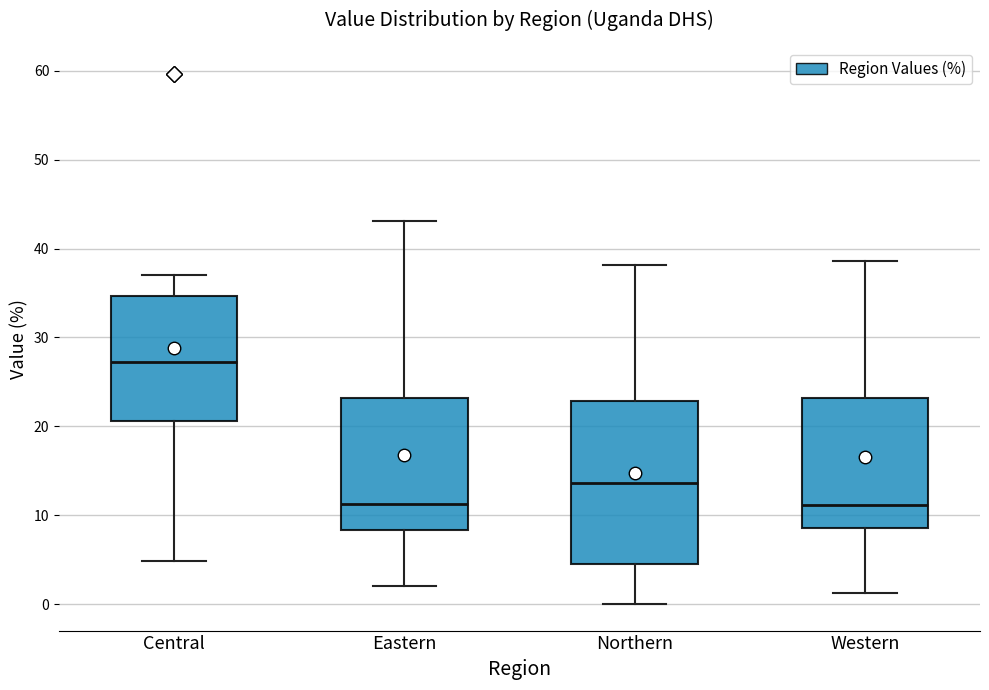

Reading left to right, read every box against the y-axis: the position of its median line, the range the box covers, and the ends of its whiskers. The values are not printed on the chart, so give them approximately, as read against the axis.

Central: median 27, box 21 to 35, whiskers 5 to 37
Eastern: median 11, box 8 to 23, whiskers 2 to 43
Northern: median 14, box 5 to 23, whiskers 0 to 38
Western: median 11, box 9 to 23, whiskers 1 to 39